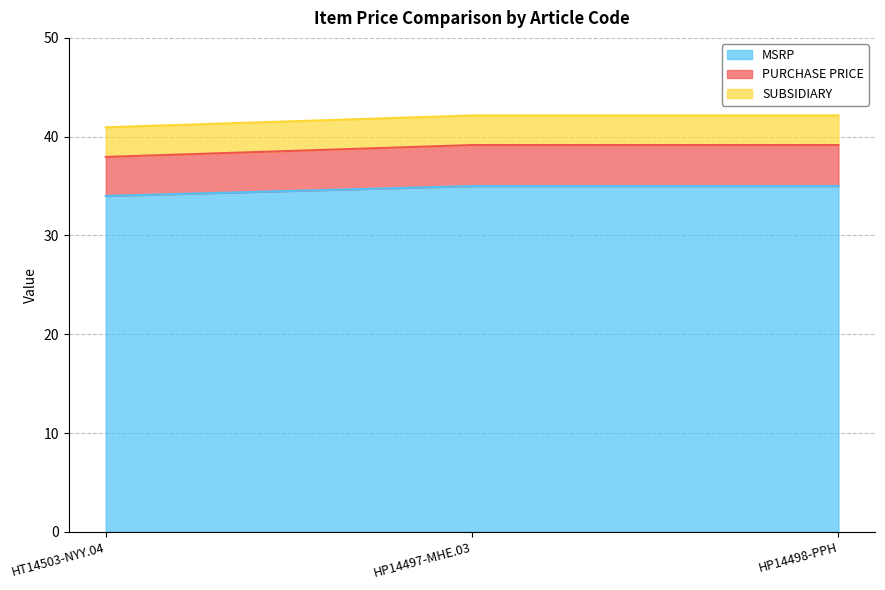

Is it true that PURCHASE PRICE equals 39.1 at HP14497-MHE.03?

True